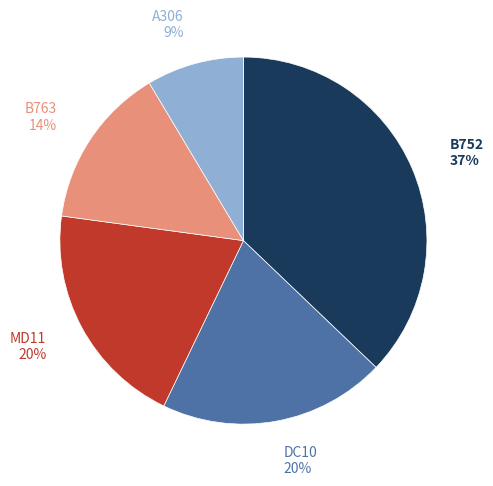

Do A306 and B763 together represent more than half of the pie?

No